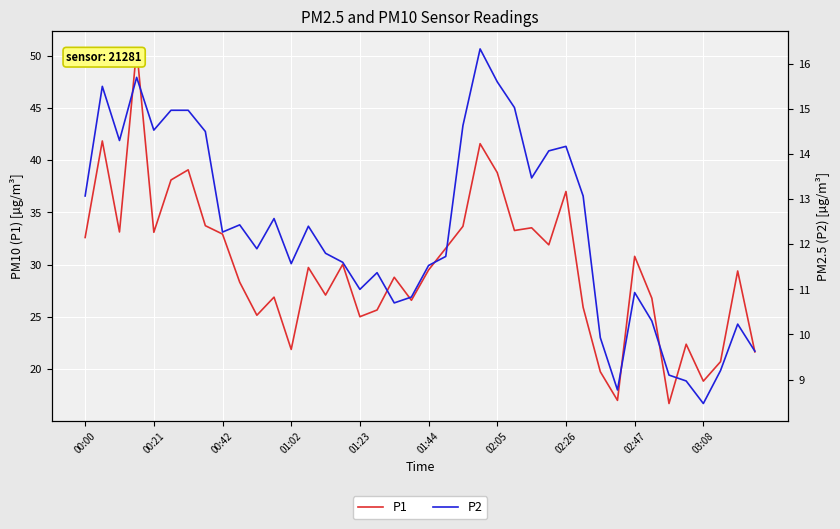

List the series in order of their overall mean, lowest first.

P2, P1